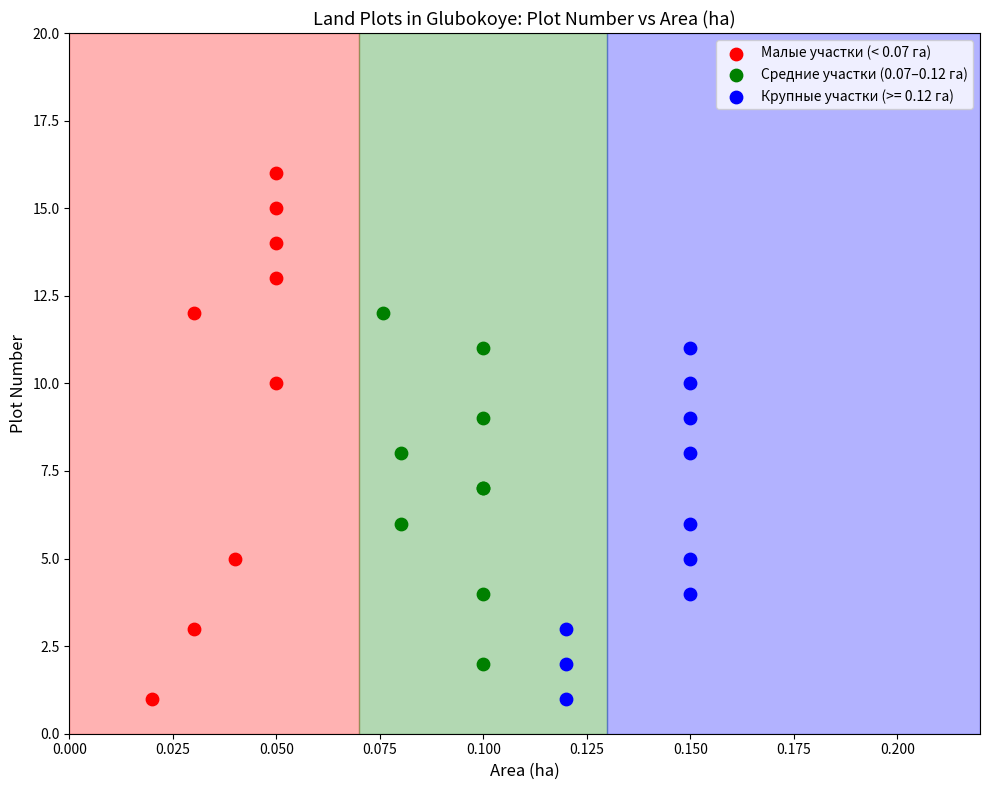

Which series contains the highest Y value?

Малые участки (< 0.07 га)